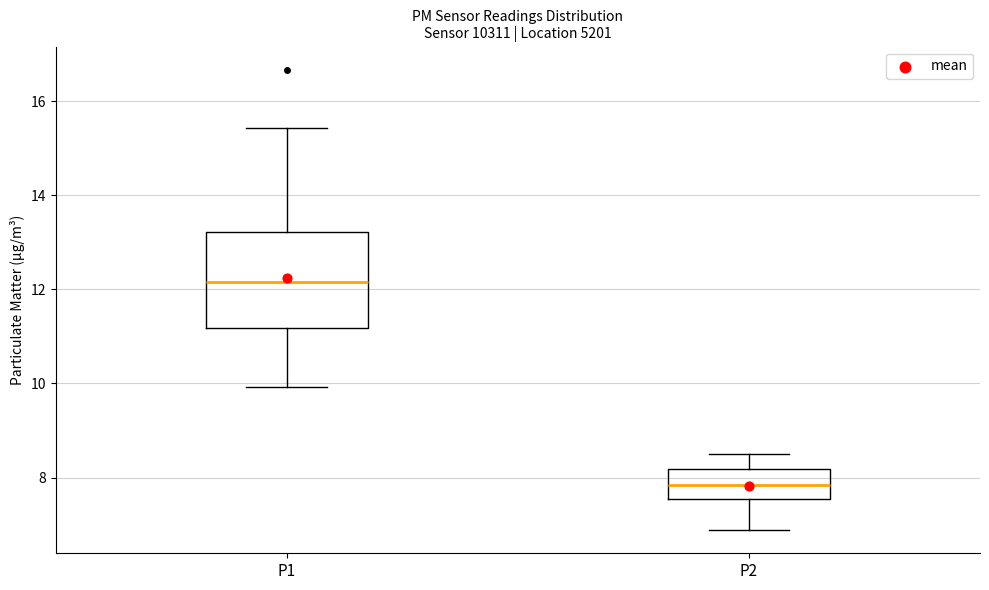

Where does the lower whisker of the box for P1 end on the y-axis? The values are not printed on the chart, so give them approximately, as read against the axis.

10.0